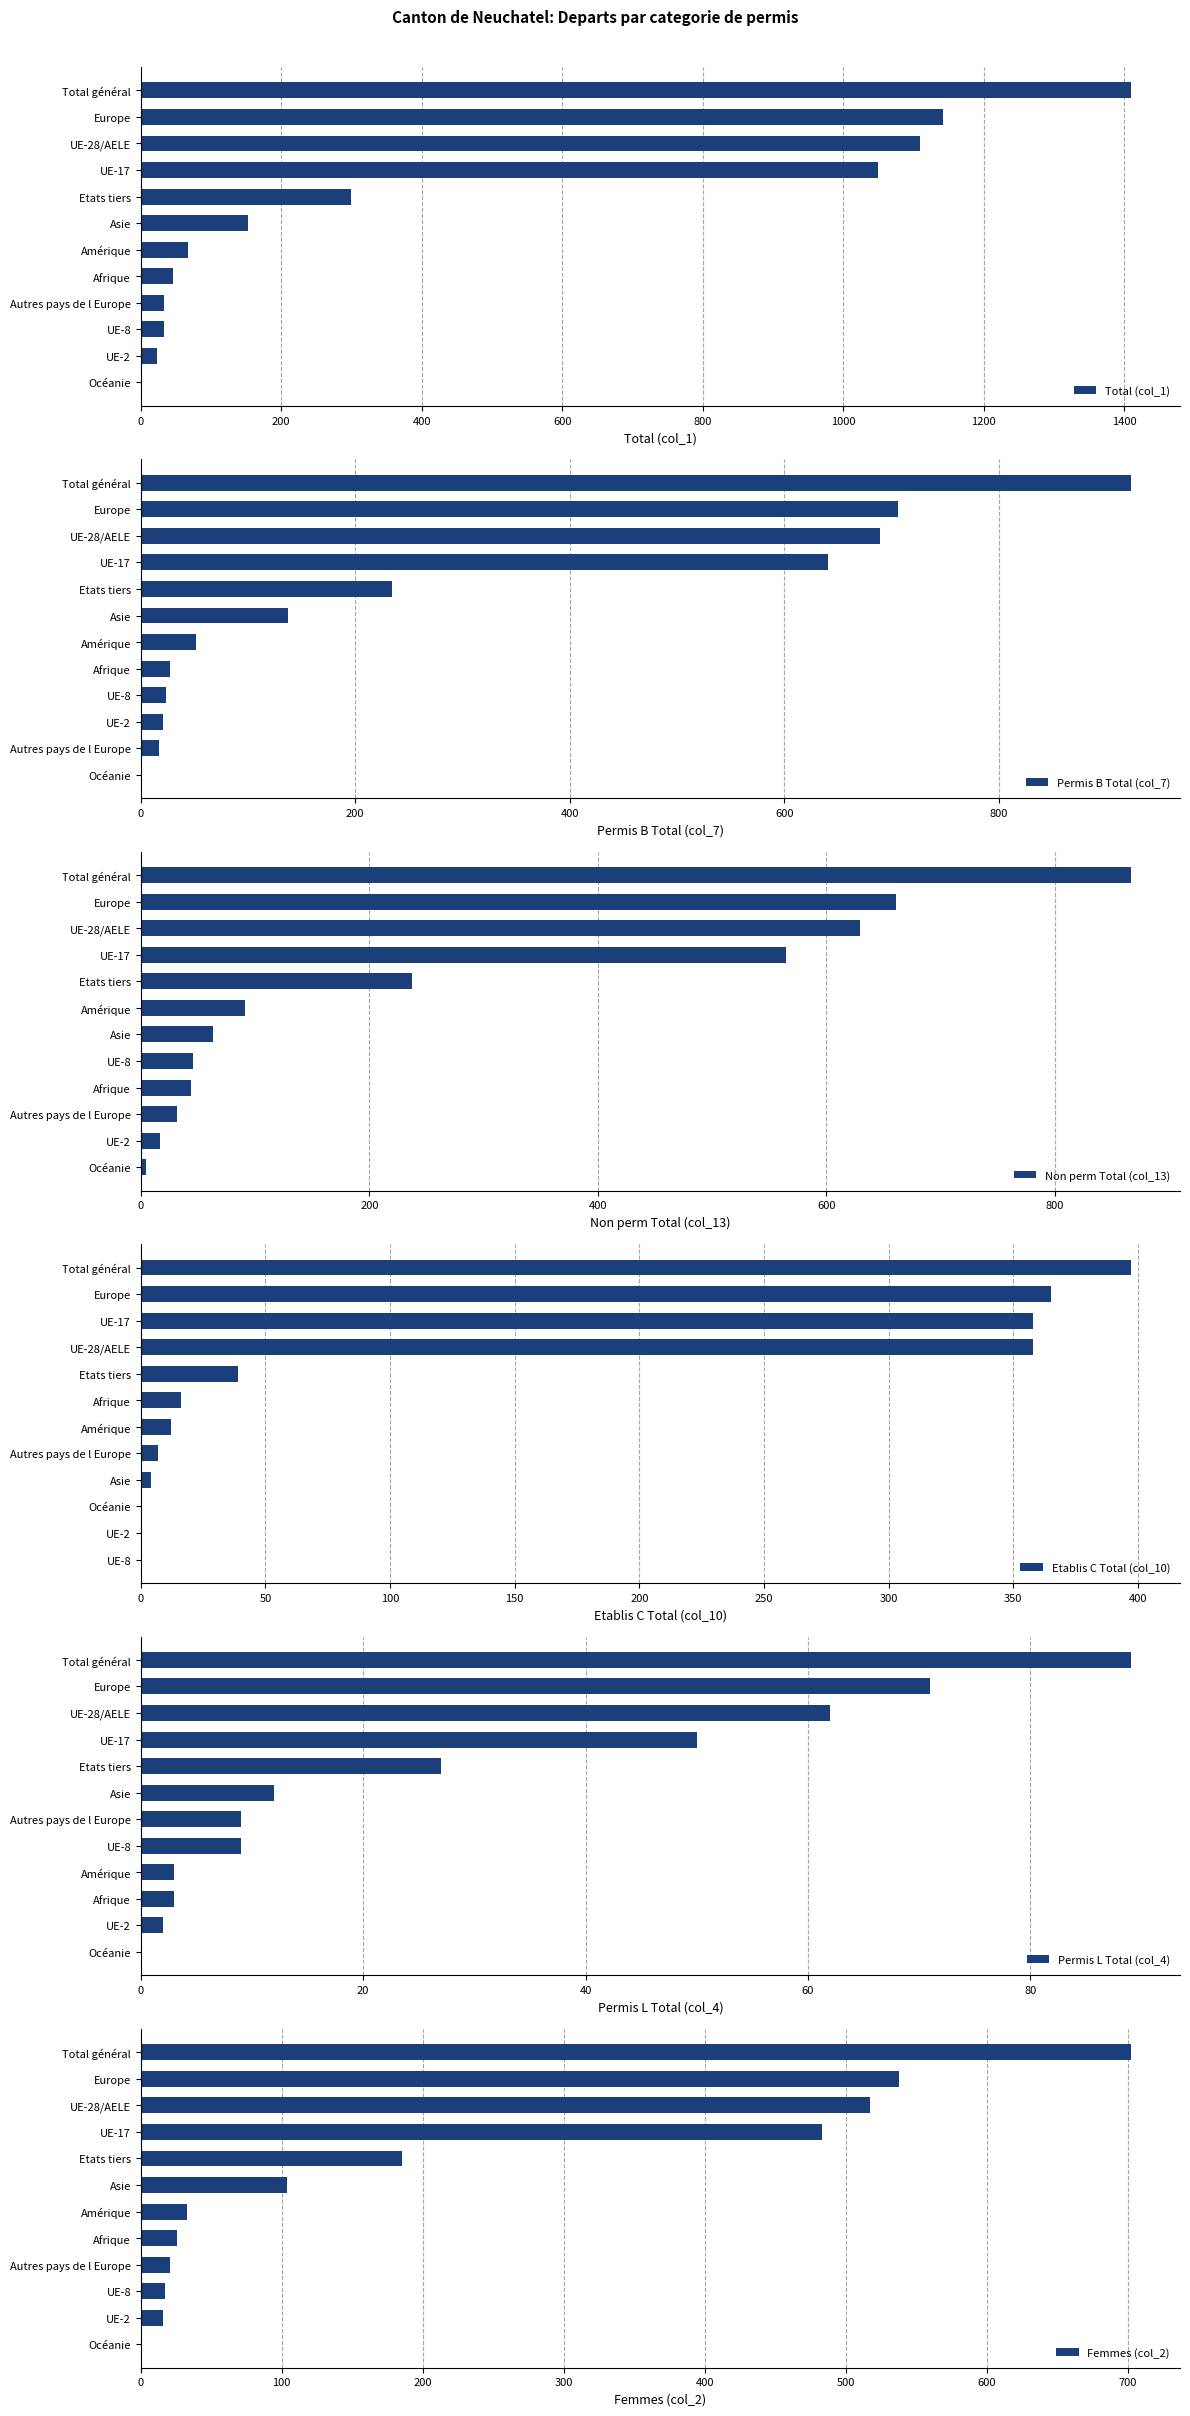

Rank the series by their maximum value, from lowest to highest.

Permis L Total (col_4), Etablis C Total (col_10), Femmes (col_2), Non perm Total (col_13), Permis B Total (col_7), Total (col_1)